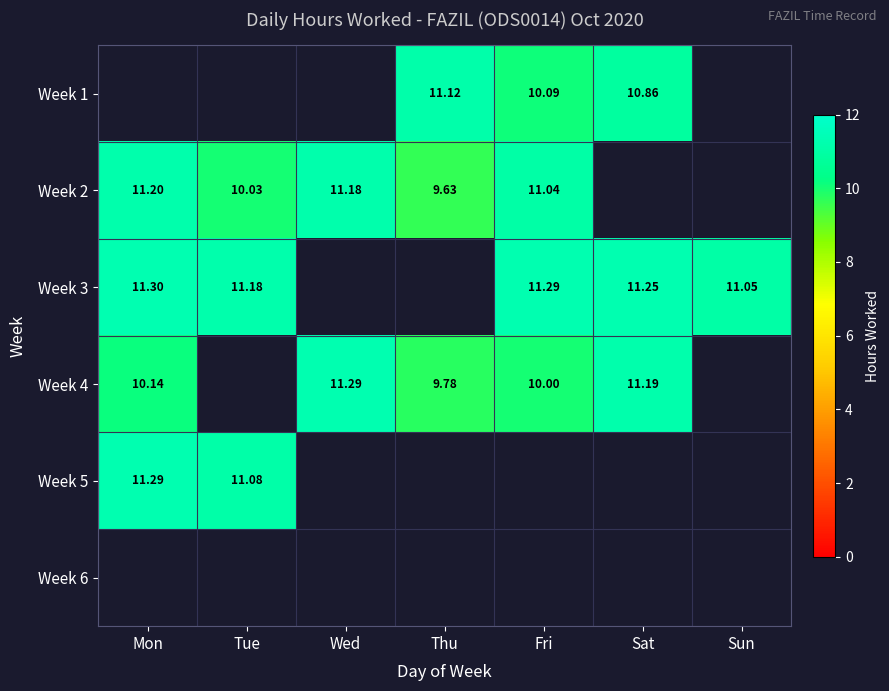

Is the value of Week 5 at Tue greater than the value of Week 2 at Tue?

Yes